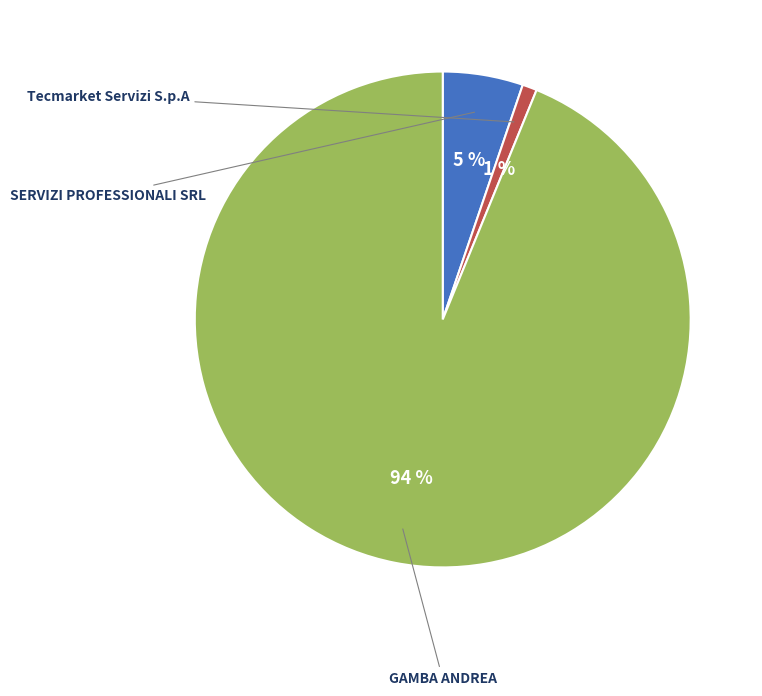

What is the change in value from Tecmarket Servizi S.p.A to GAMBA ANDREA?

+2512.0